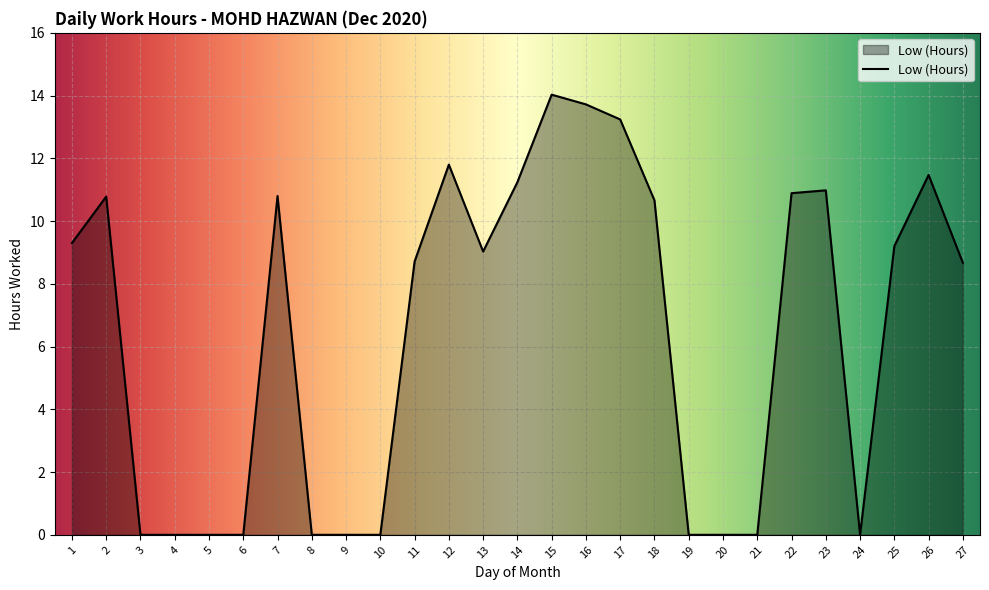

Reading right to left, list all the values displayed in this chart.

27=8.7	26=11.5	25=9.2	24=0.0	23=11.0	22=10.9	21=0.0	20=0.0	19=0.0	18=10.7	17=13.2	16=13.7	15=14.0	14=11.2	13=9.0	12=11.8	11=8.7	10=0.0	9=0.0	8=0.0	7=10.8	6=0.0	5=0.0	4=0.0	3=0.0	2=10.8	1=9.3